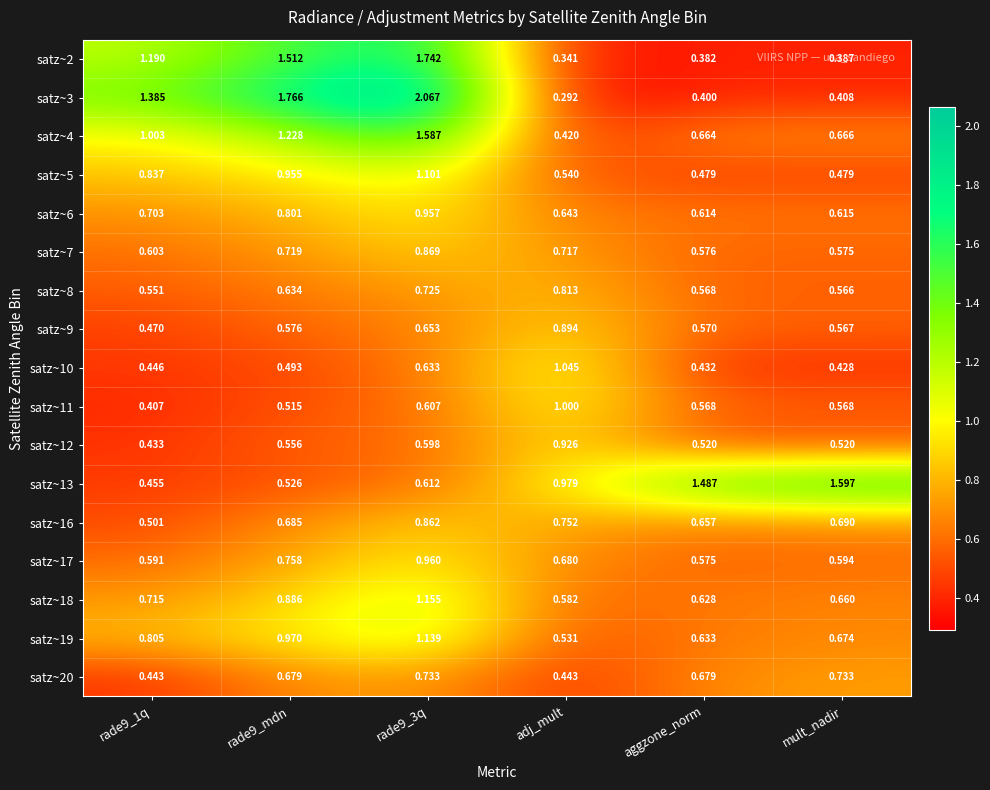

How many distinct data groups are displayed?

17